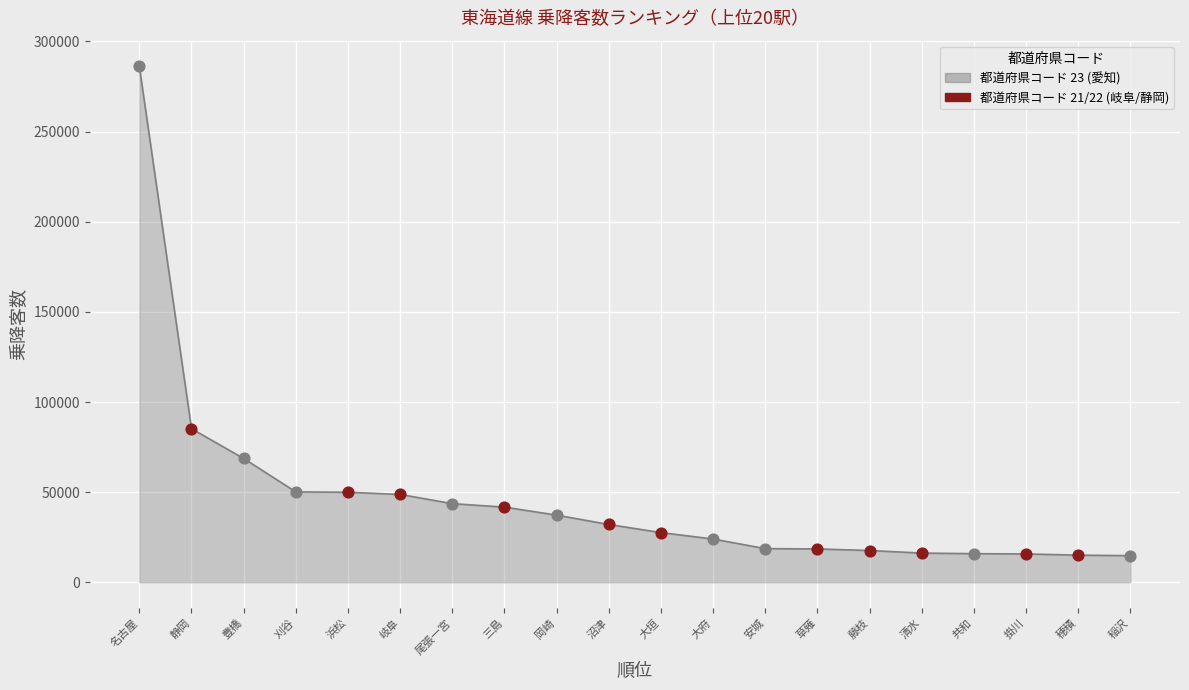

What is the change in value from 岐阜 to 掛川?

-33006